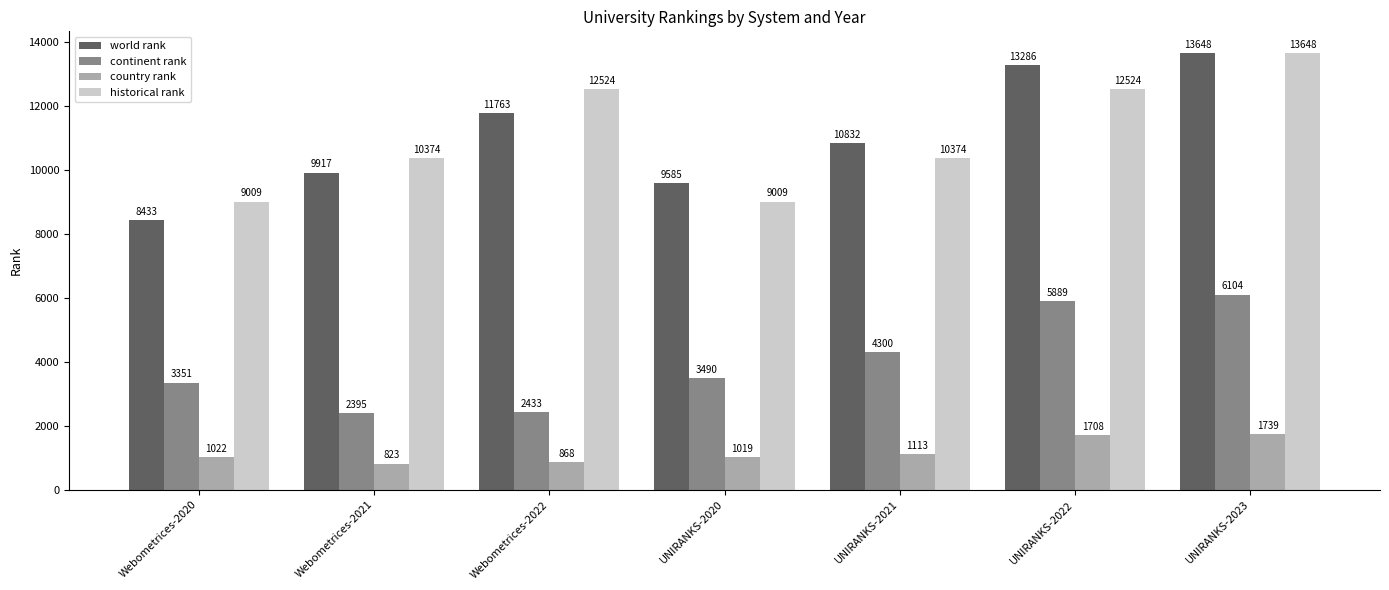

What are all the series names shown in the legend?

world rank, continent rank, country rank, historical rank